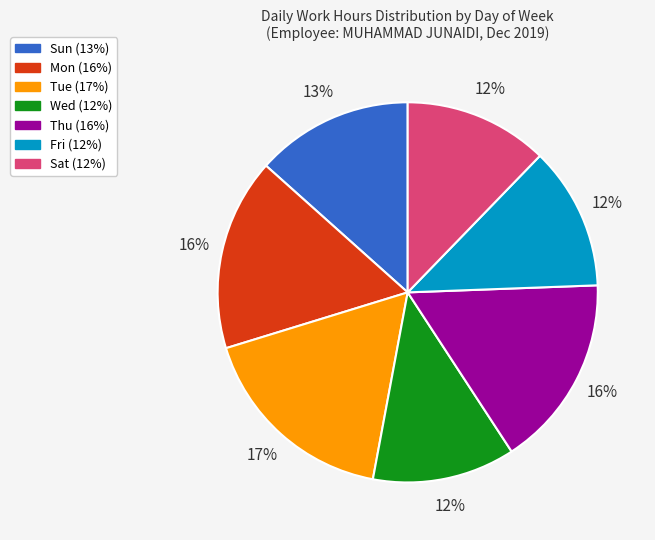

What percentage is the Mon slice, to the nearest percent?

16%